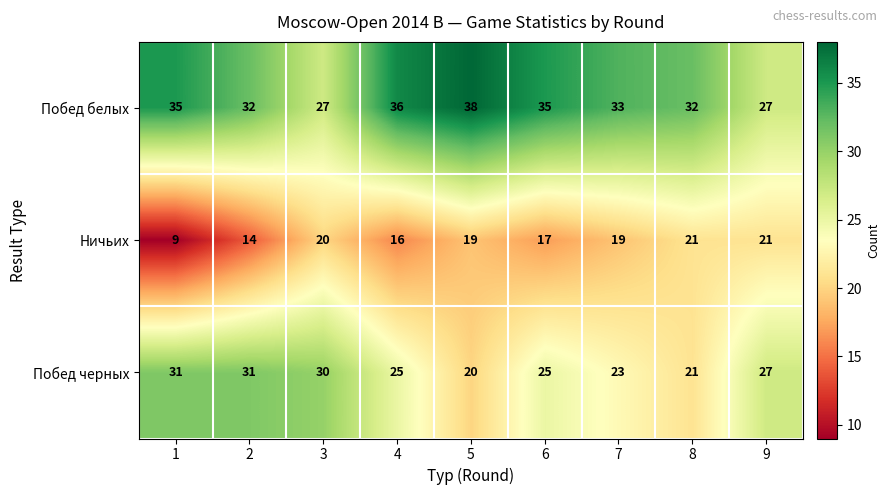

Which label corresponds to the smallest value in the chart?

1